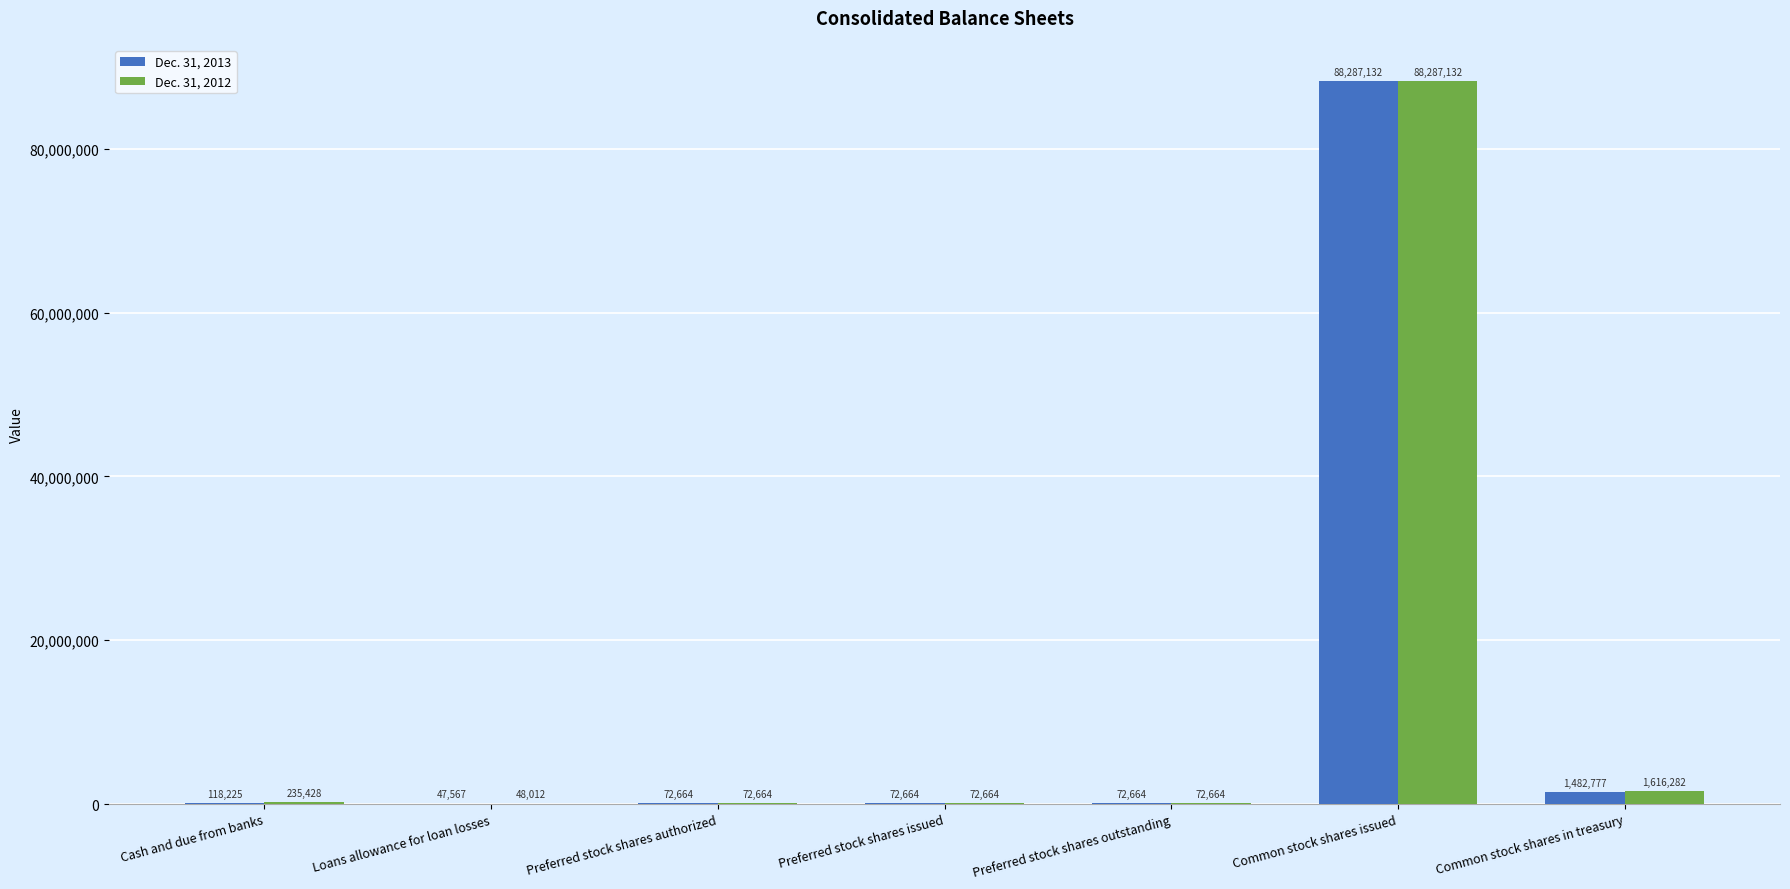

At which category is the sum across all series the highest?

Common stock shares issued